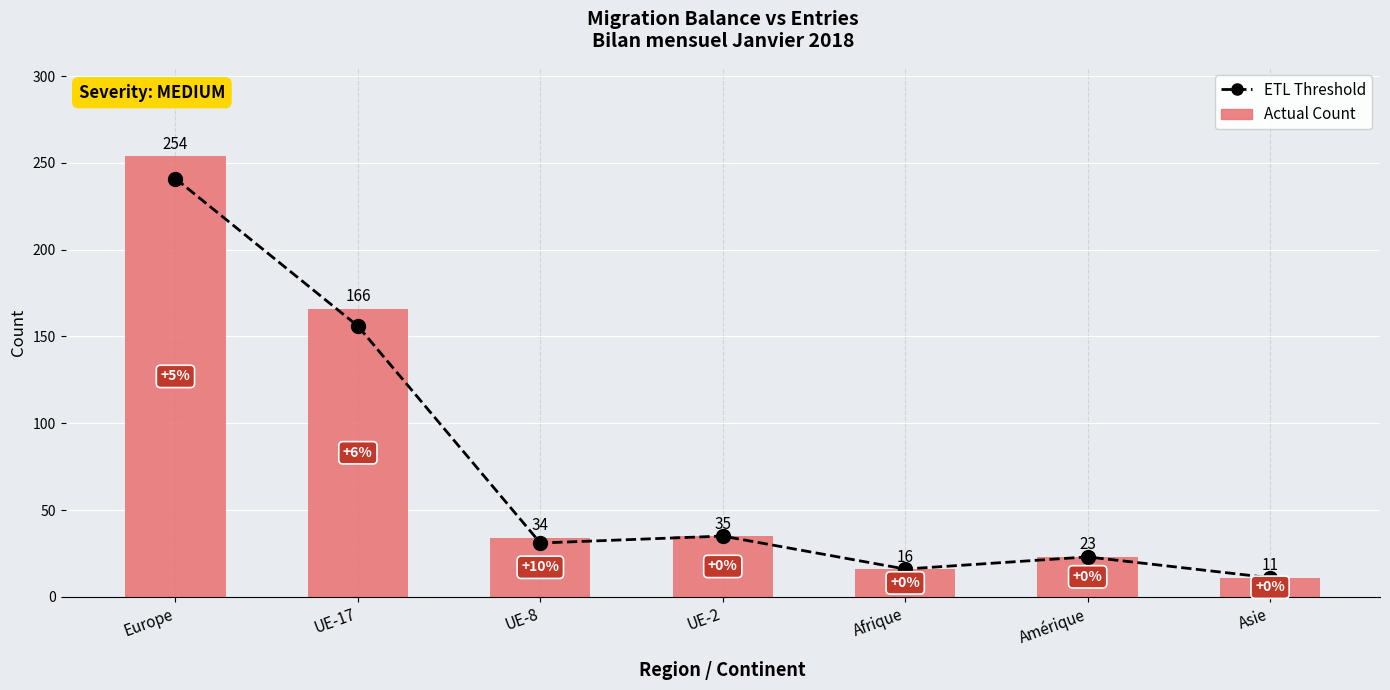

Count the number of data series in this chart.

2